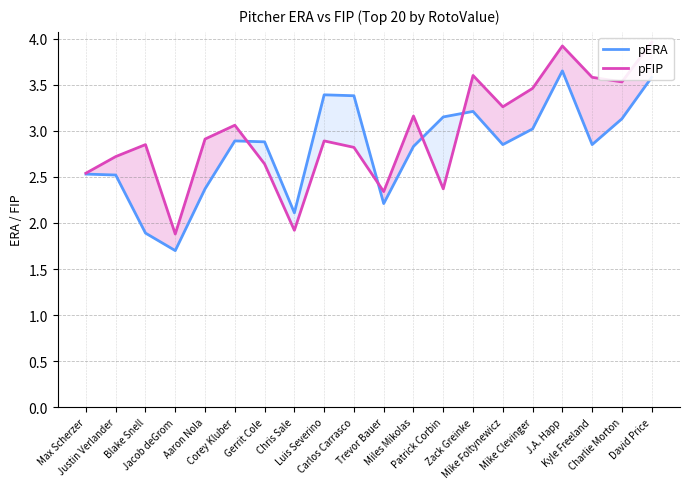

How many data points in pERA are above 2?

18